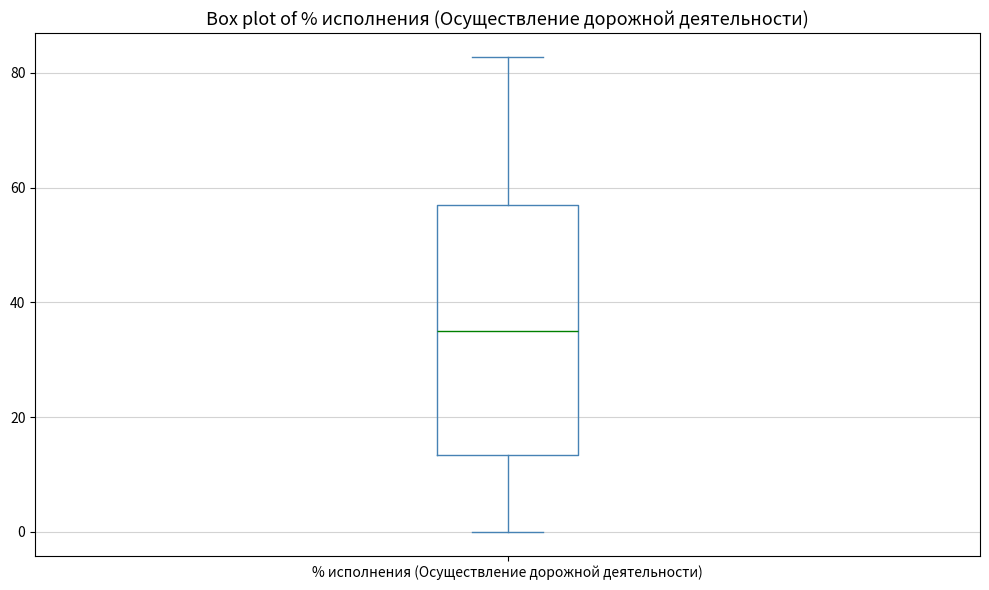

Read this box plot against the y-axis: the position of the median line, the range covered by the box, and the ends of both whiskers. The values are not printed on the chart, so give them approximately, as read against the axis.

median 36, box 14 to 58, whiskers 0 to 82